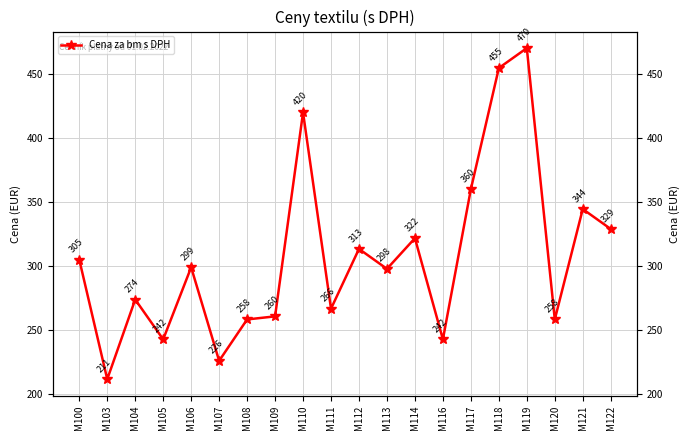

Between M108 and M119, which is larger?

M119